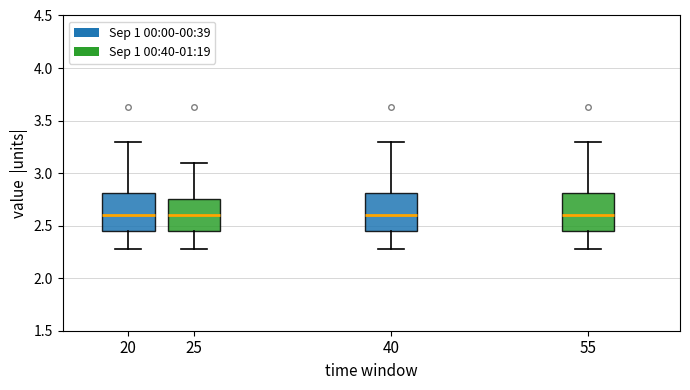

Reading left to right, read every box against the y-axis: the position of its median line, the range the box covers, and the ends of its whiskers. The values are not printed on the chart, so give them approximately, as read against the axis.

20: median 2.60, box 2.45 to 2.80, whiskers 2.30 to 3.30
25: median 2.60, box 2.45 to 2.75, whiskers 2.30 to 3.10
40: median 2.60, box 2.45 to 2.80, whiskers 2.30 to 3.30
55: median 2.60, box 2.45 to 2.80, whiskers 2.30 to 3.30